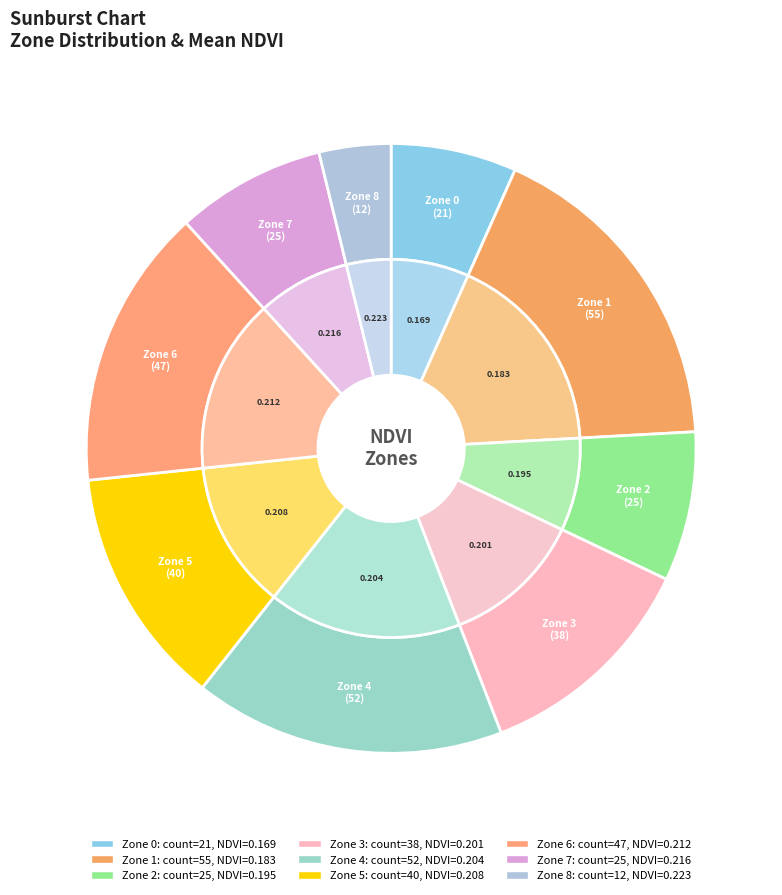

What is the change in value from Zone 3 to Zone 6?

+9